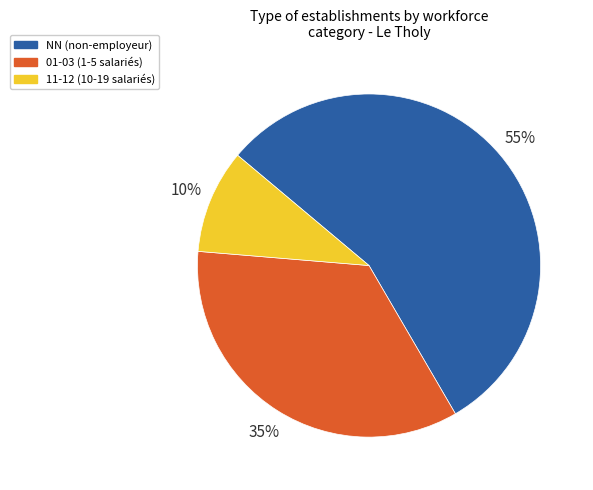

Does any single category account for the majority?

Yes